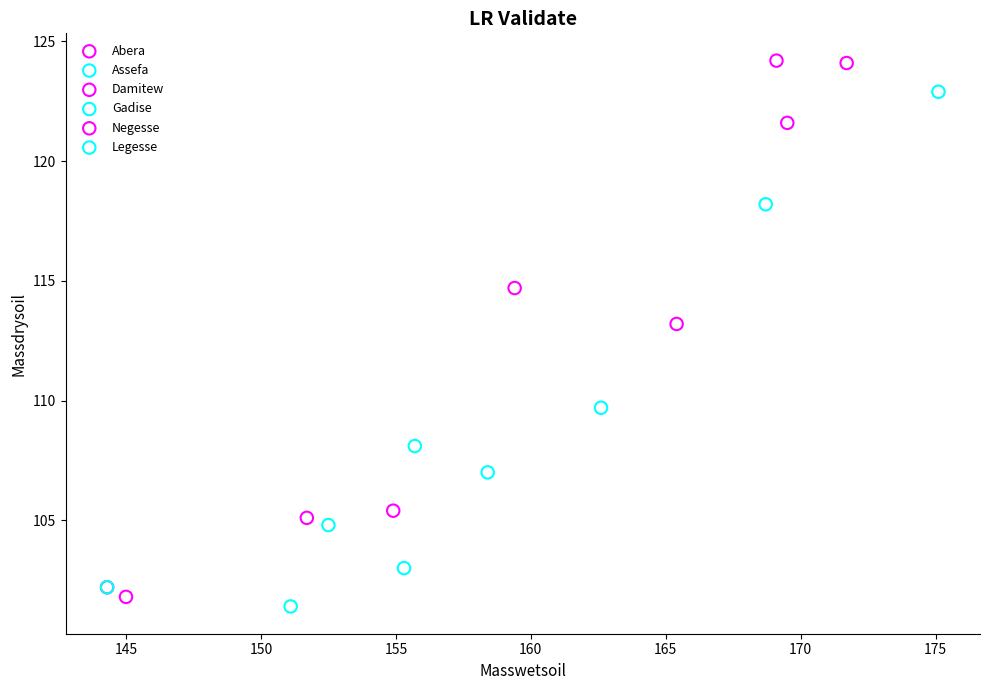

Which series has the widest spread of Y values?

Legesse